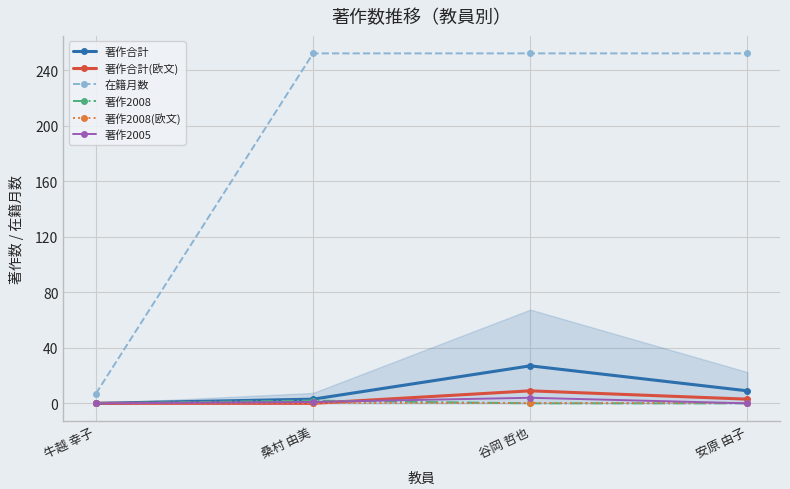

Is it true that 著作2005 equals 0 at 安原 由子?

True